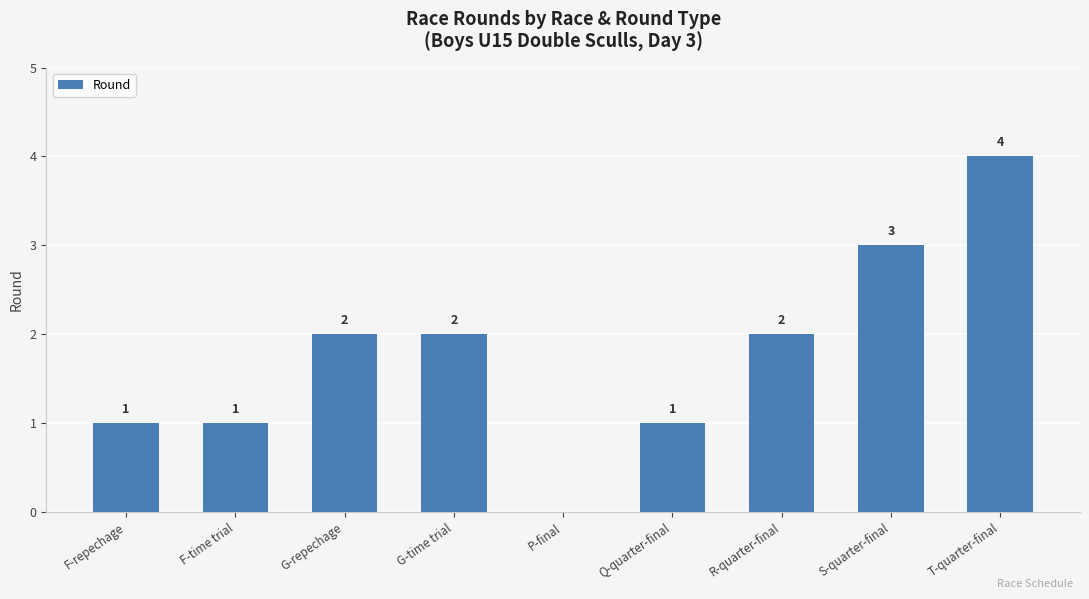

Which label corresponds to the largest value in the chart?

T-quarter-final